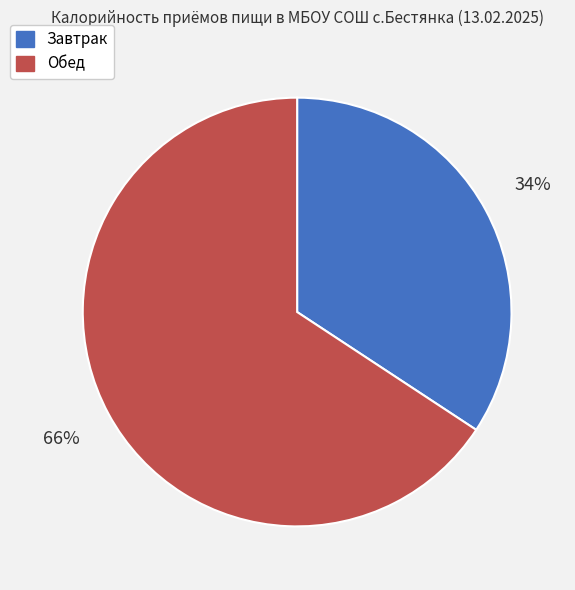

Do Завтрак and Обед together represent more than half of the pie?

Yes